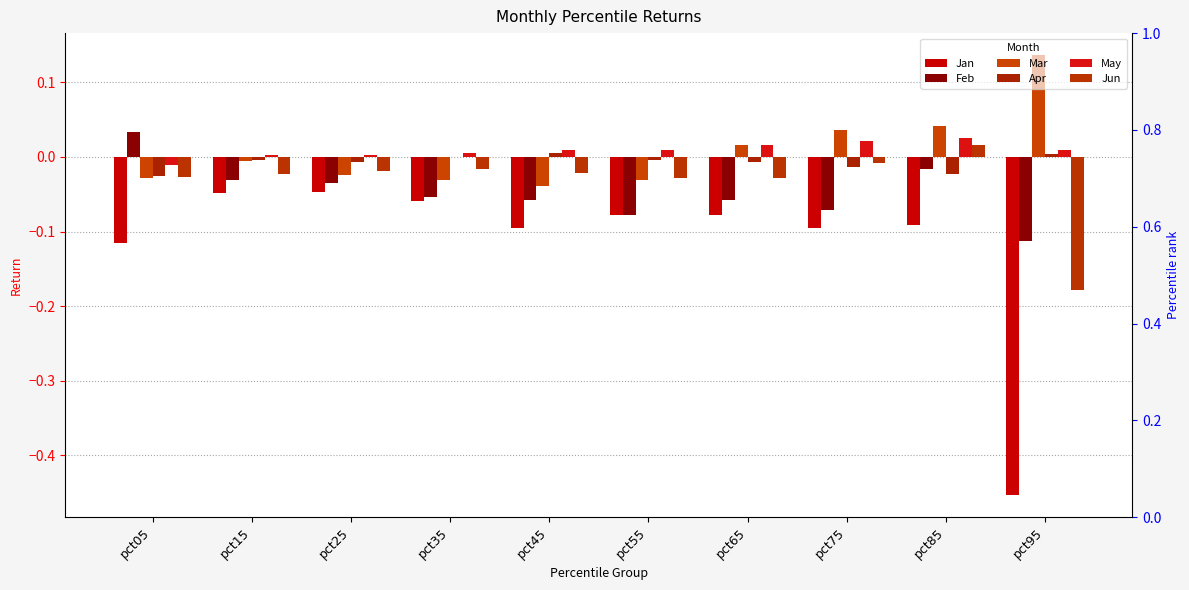

The Jun series shows -0.0 at pct65. True or false?

True